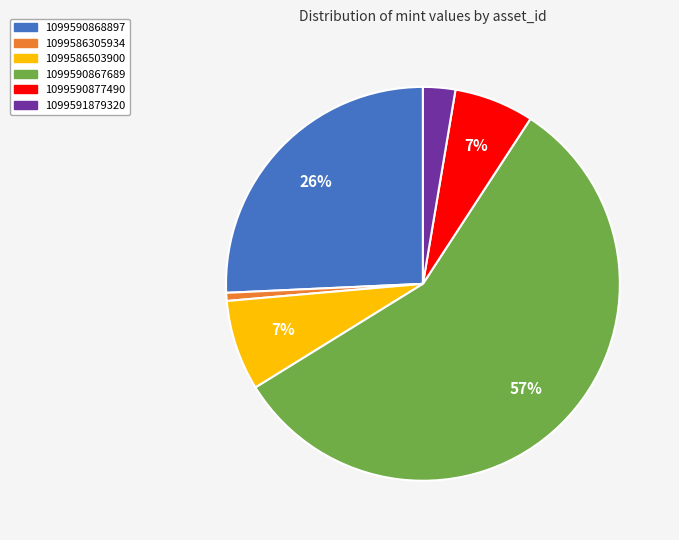

How many segments does this pie chart have?

6